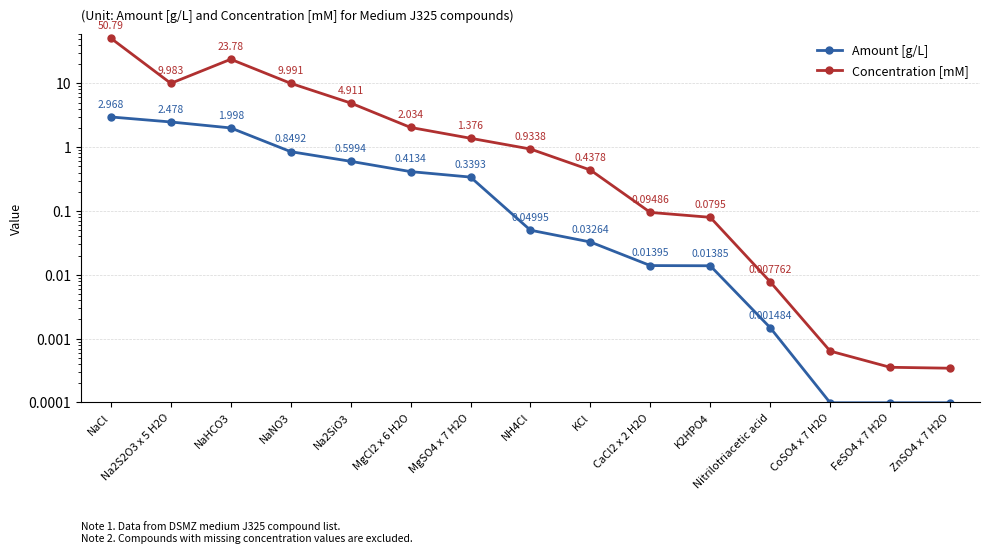

How many data points does each series have?

15